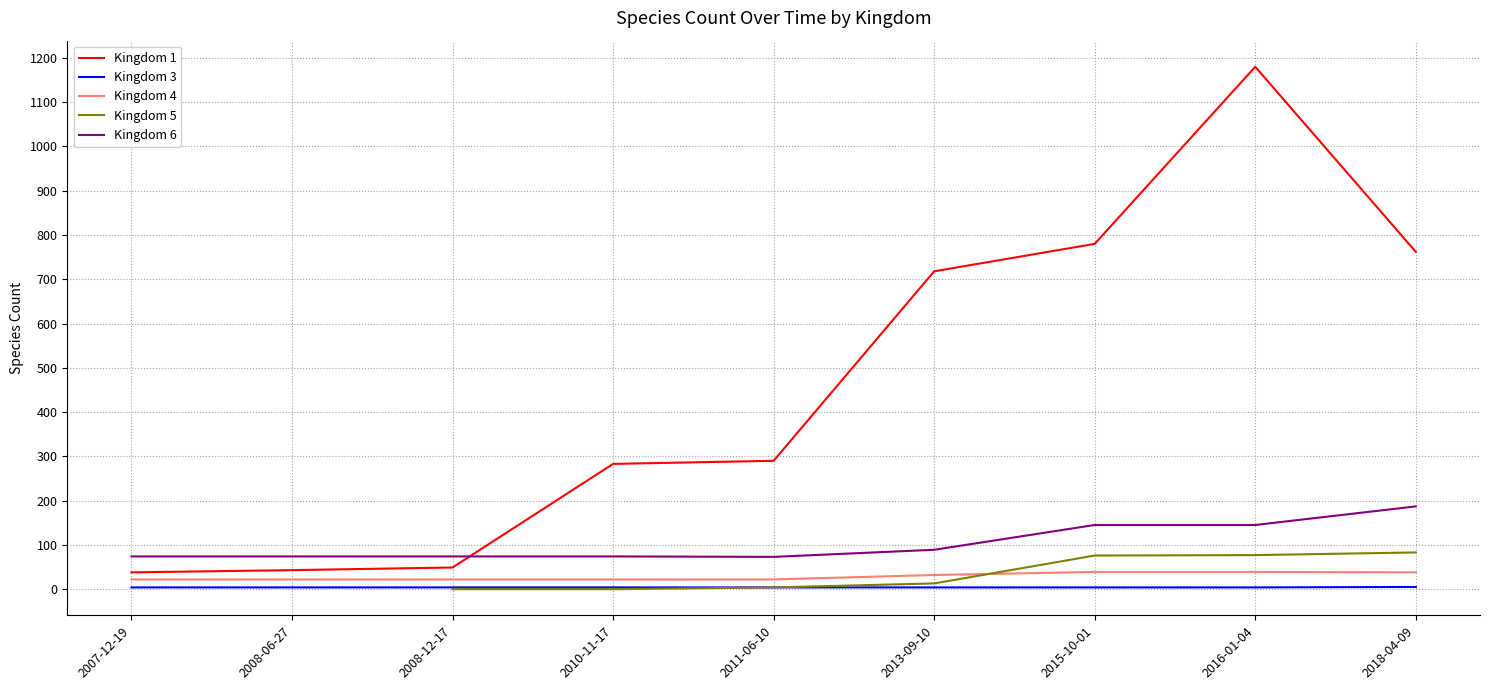

What is the sum of the 4 values at 2008-12-17 and 2007-12-19?

44